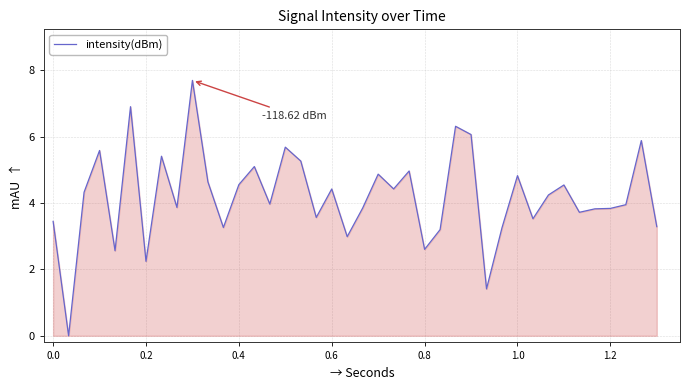

What is the difference between the maximum and minimum values?

7.7